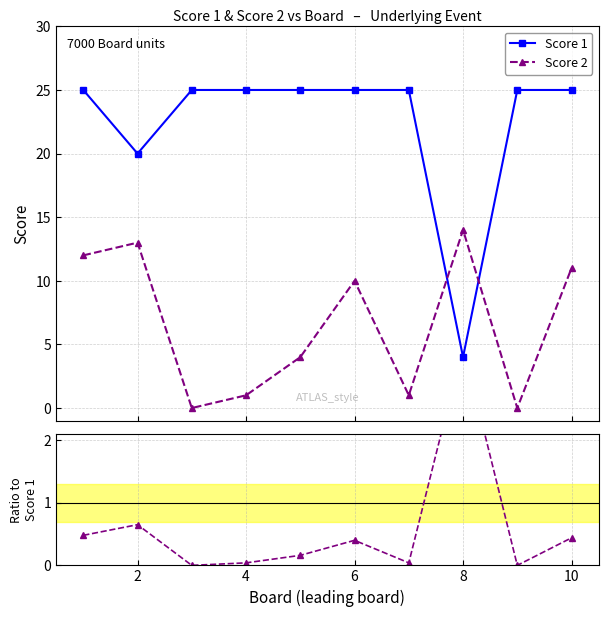

In Score 2 / Score 1, how many points are higher than both neighbors (excluding endpoints)?

3